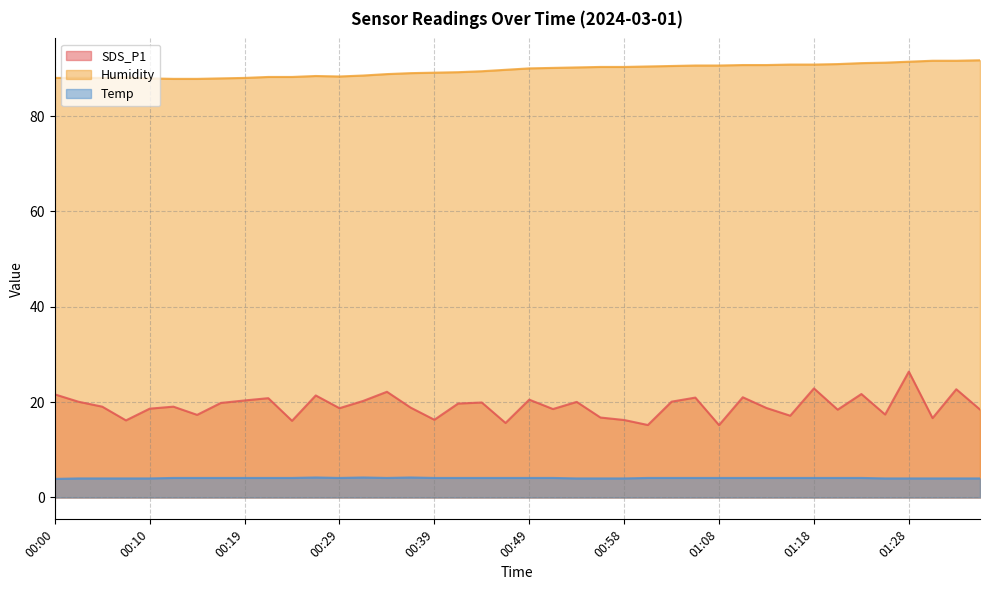

What is the difference between the highest and lowest values at 01:13?

86.6